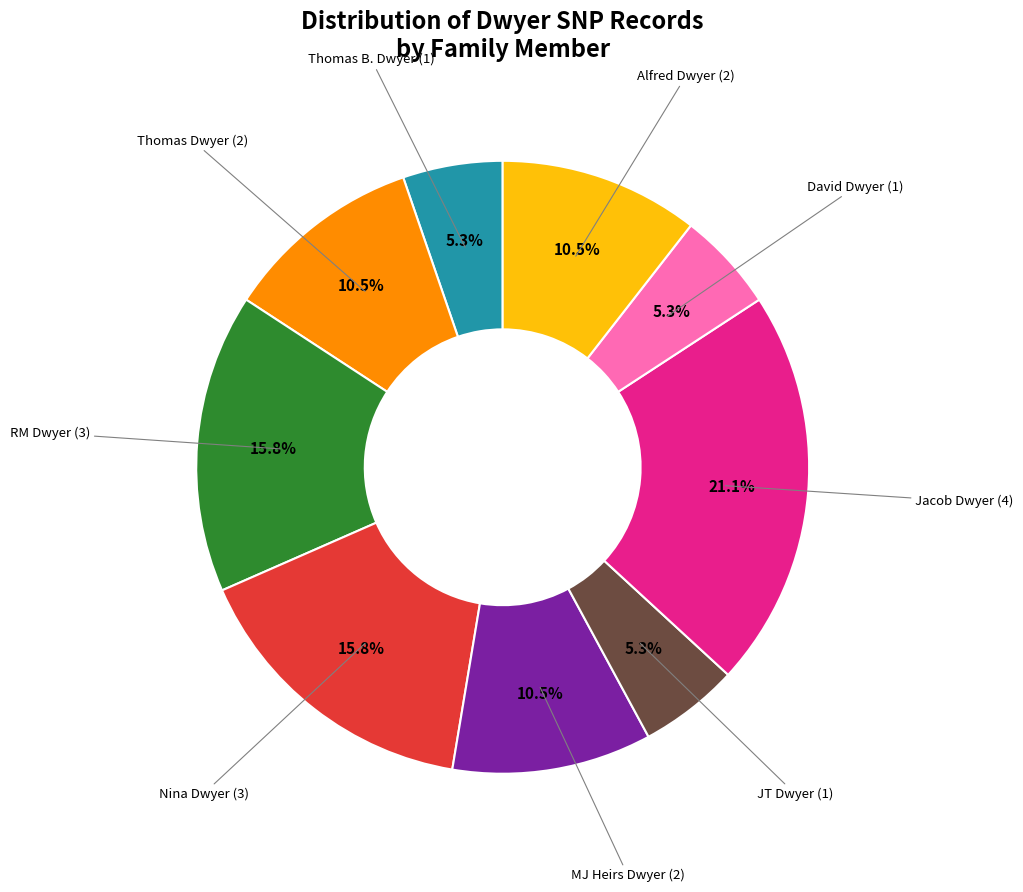

Is there a majority slice in this chart?

No